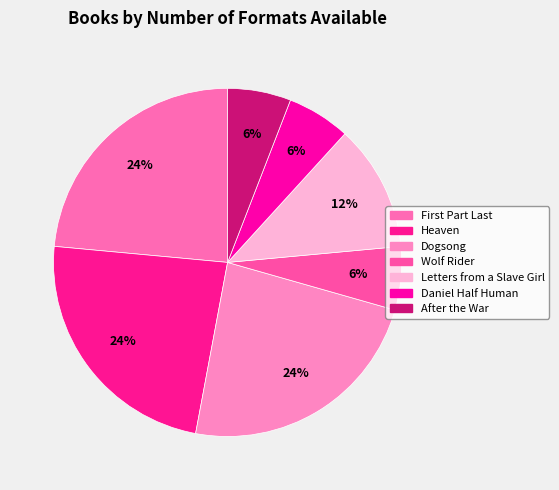

How many slices are in this pie chart?

7